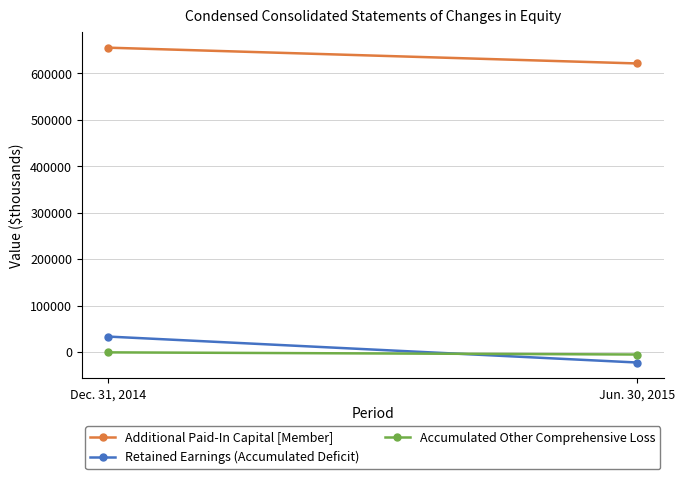

What is the greatest value displayed?

655471